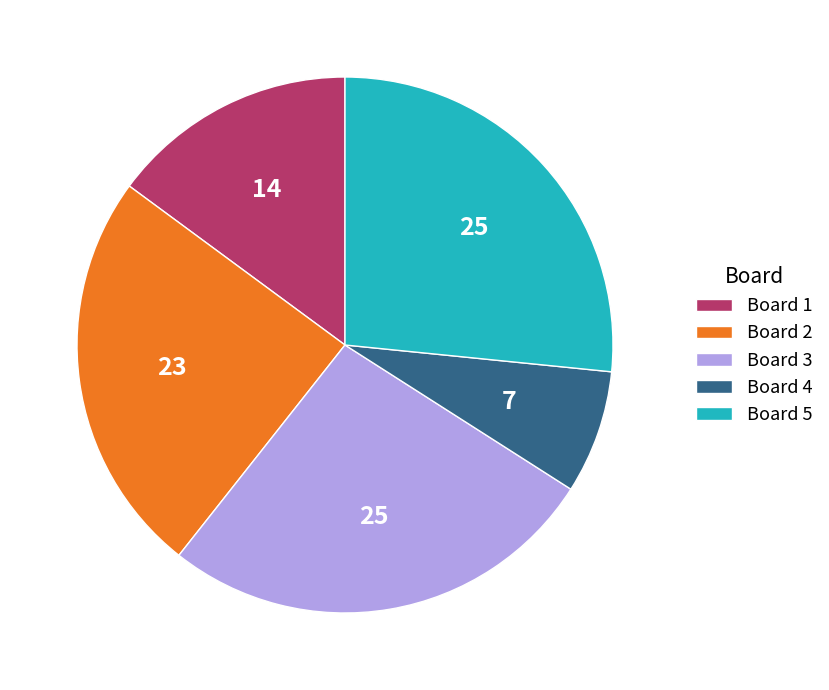

Does any single category account for the majority?

No